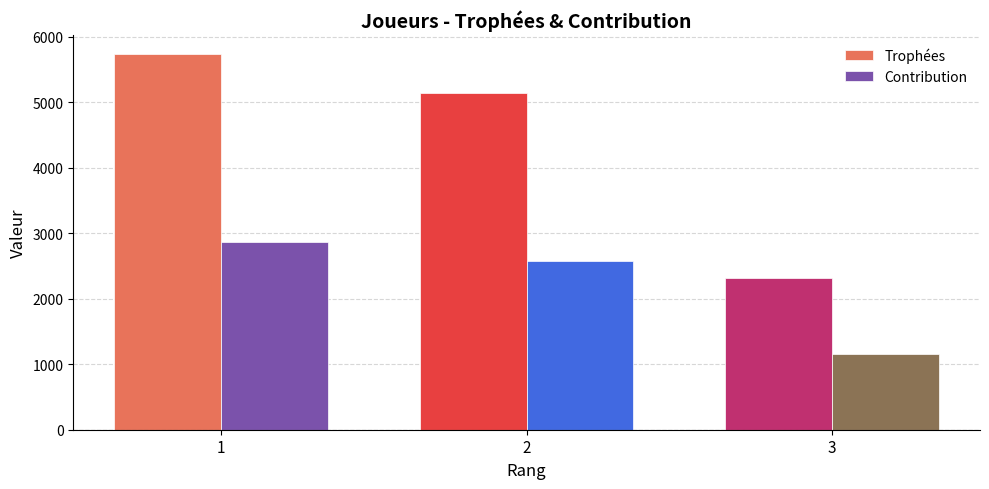

What is the lowest value of the Contribution series?

1160